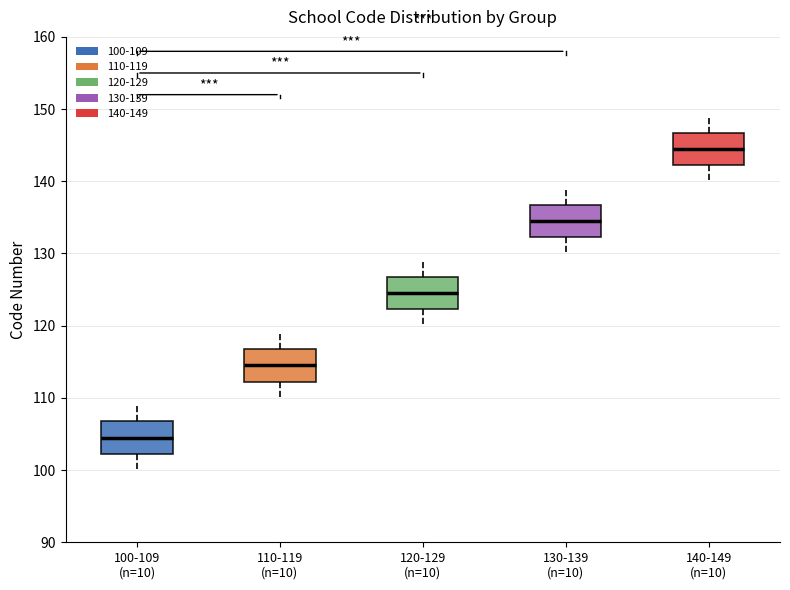

Reading left to right, transcribe this box plot: for each box, give where its median line is, the range the box spans, and where its two whiskers end, as read against the y-axis. The values are not printed on the chart, so give them approximately, as read against the axis.

100-109 (n=10): median 105, box 102 to 107, whiskers 100 to 109
110-119 (n=10): median 115, box 112 to 117, whiskers 110 to 119
120-129 (n=10): median 125, box 122 to 127, whiskers 120 to 129
130-139 (n=10): median 135, box 132 to 137, whiskers 130 to 139
140-149 (n=10): median 145, box 142 to 147, whiskers 140 to 149